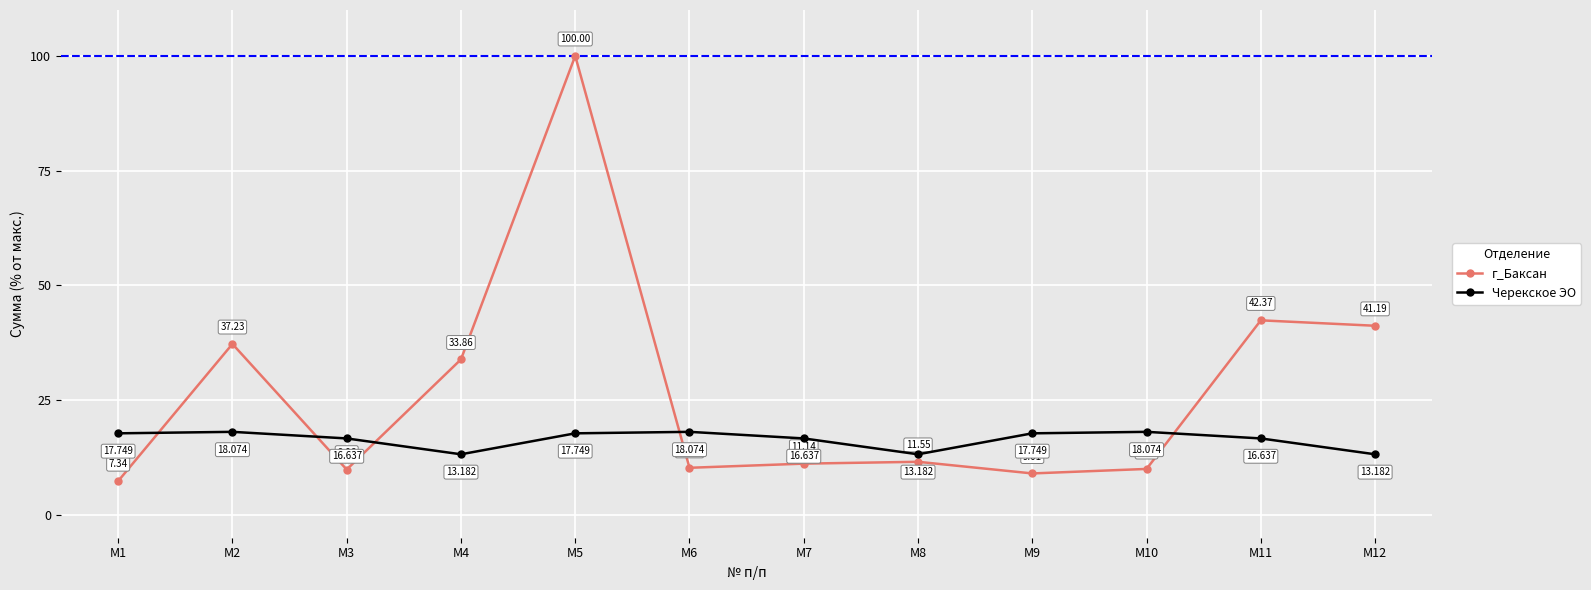

Where do Черекское ЭО and г_Баксан first cross each other?

M1 and M2